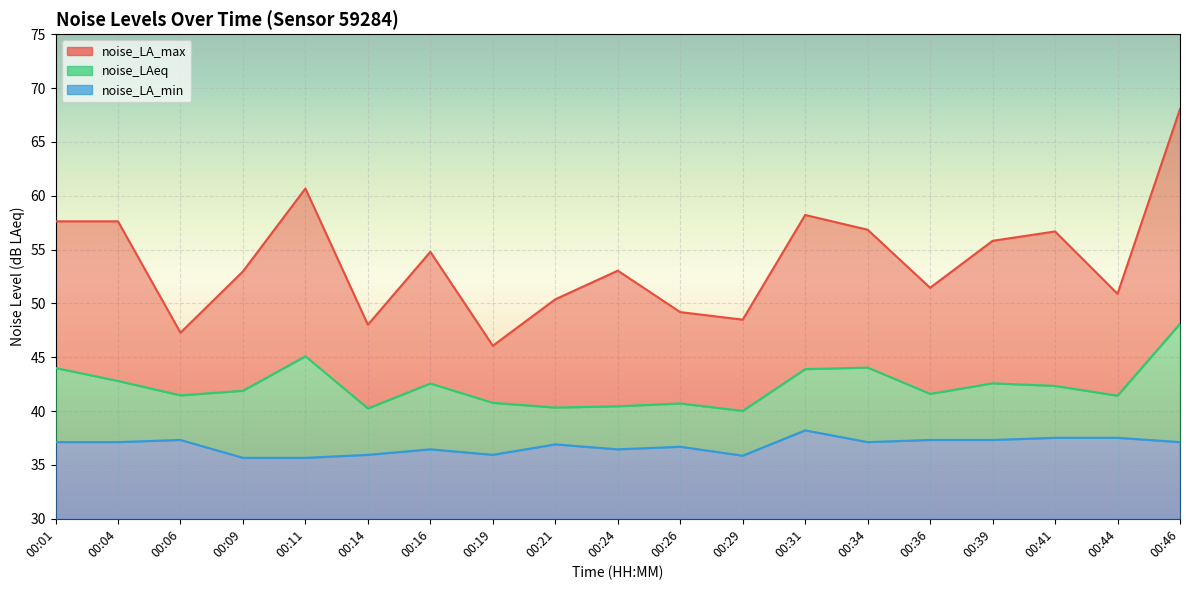

Where is the first local minimum for noise_LAeq?

00:06